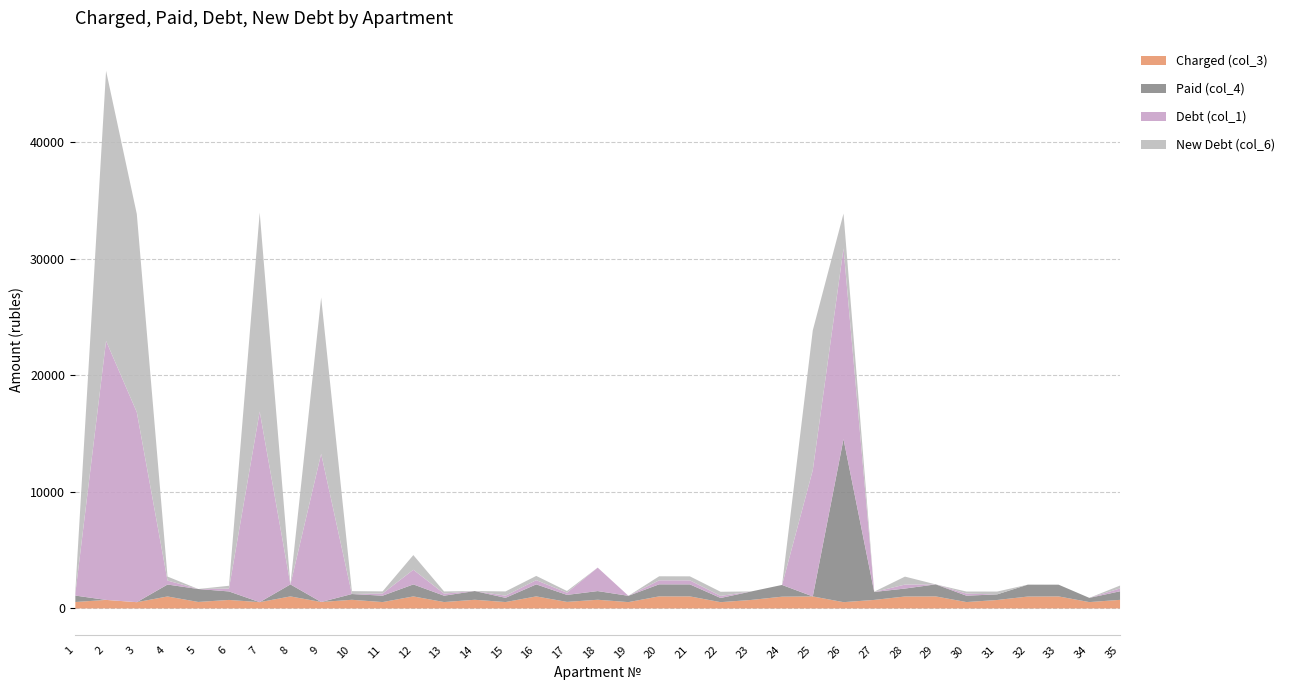

Is it true that New Debt (col_6) equals 342.2 at 4?

True